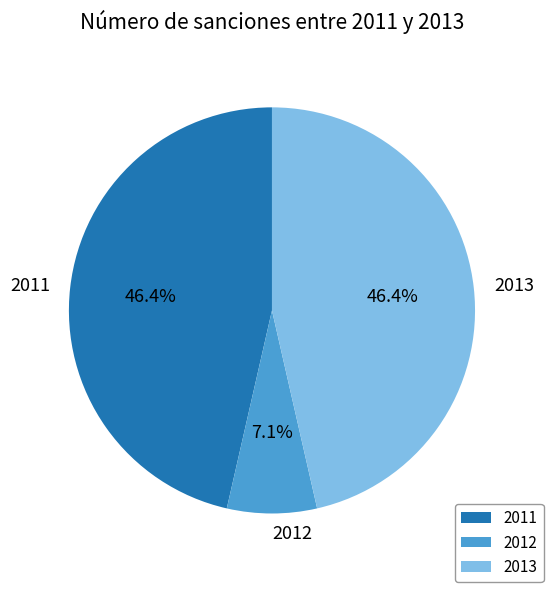

What is the total percentage of 2011 and 2012?

53.6%